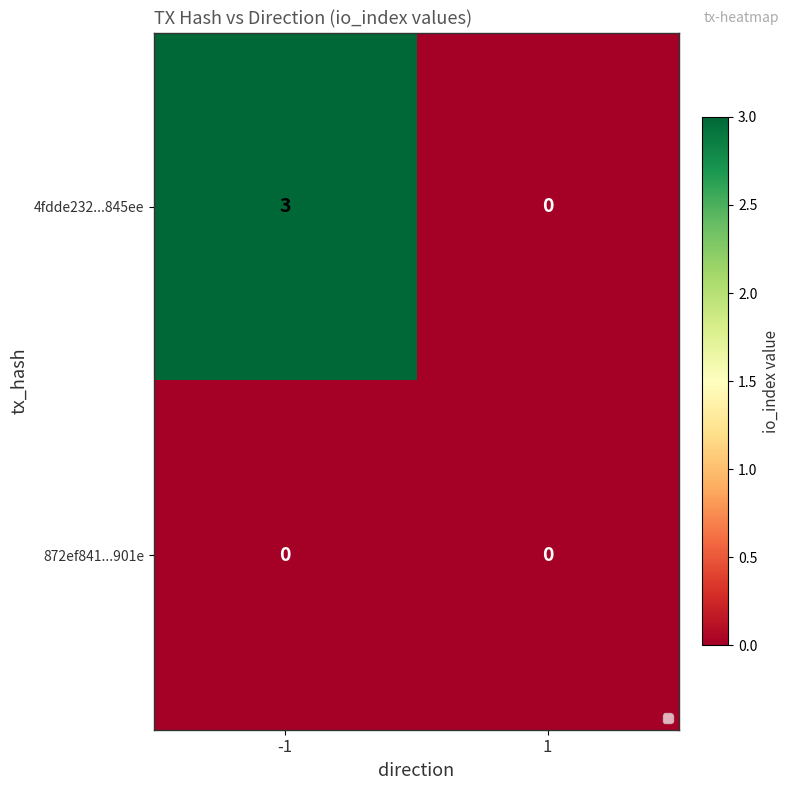

Rank the series at 1 from lowest to highest value.

4fdde232...845ee, 872ef841...901e